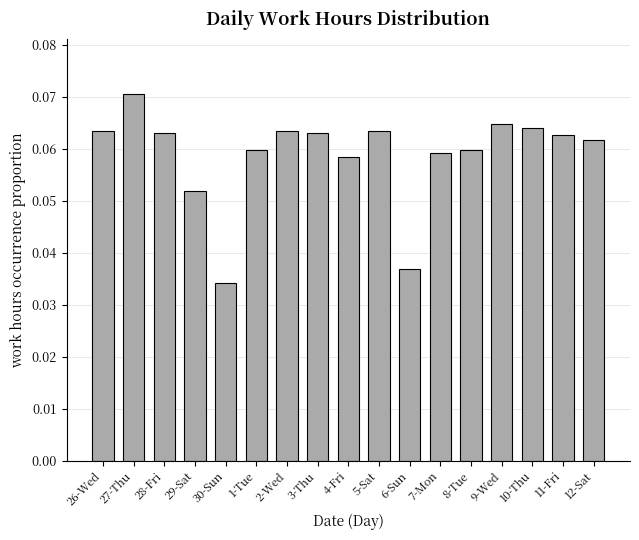

Count the values in the range 0 to 1.

17